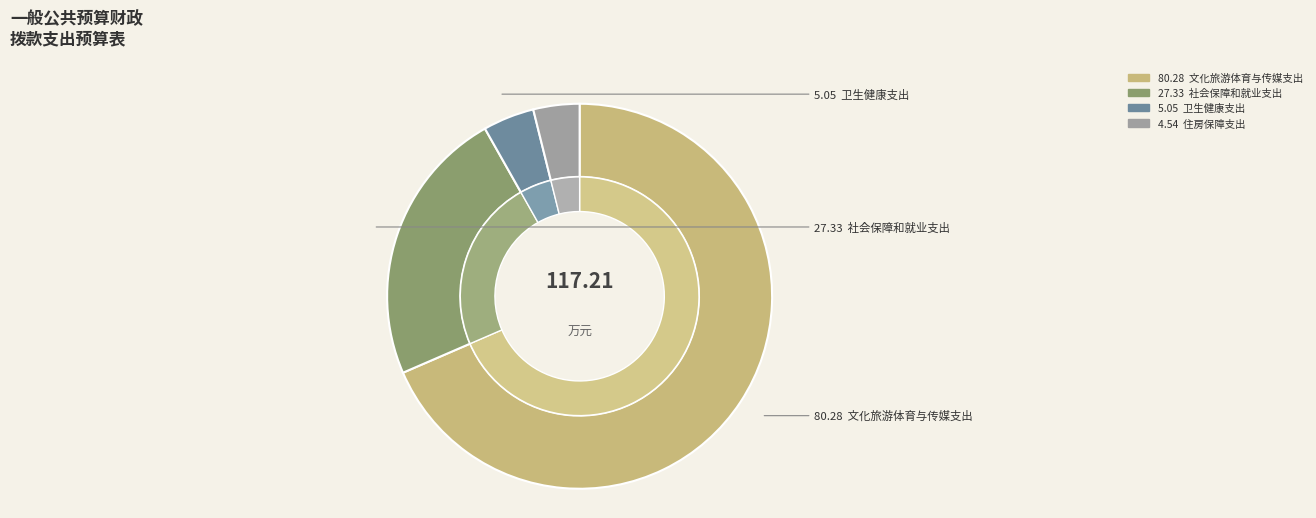

Rank the categories by value from lowest to highest.

住房保障支出, 卫生健康支出, 社会保障和就业支出, 文化旅游体育与传媒支出